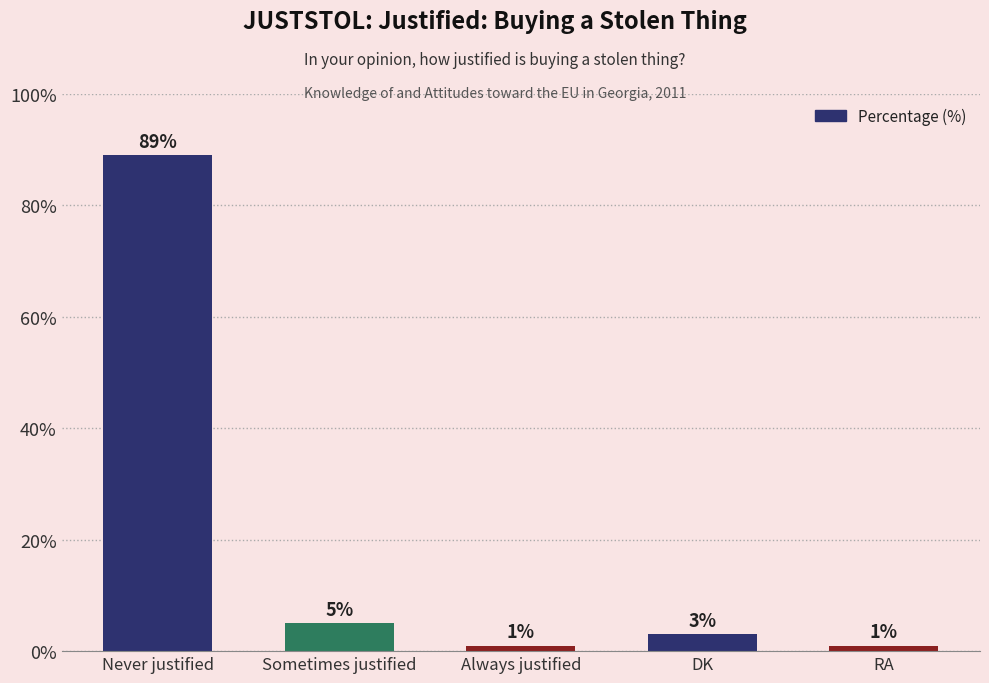

Reading right to left, extract all data points from this chart.

RA=1	DK=3	Always justified=1	Sometimes justified=5	Never justified=89